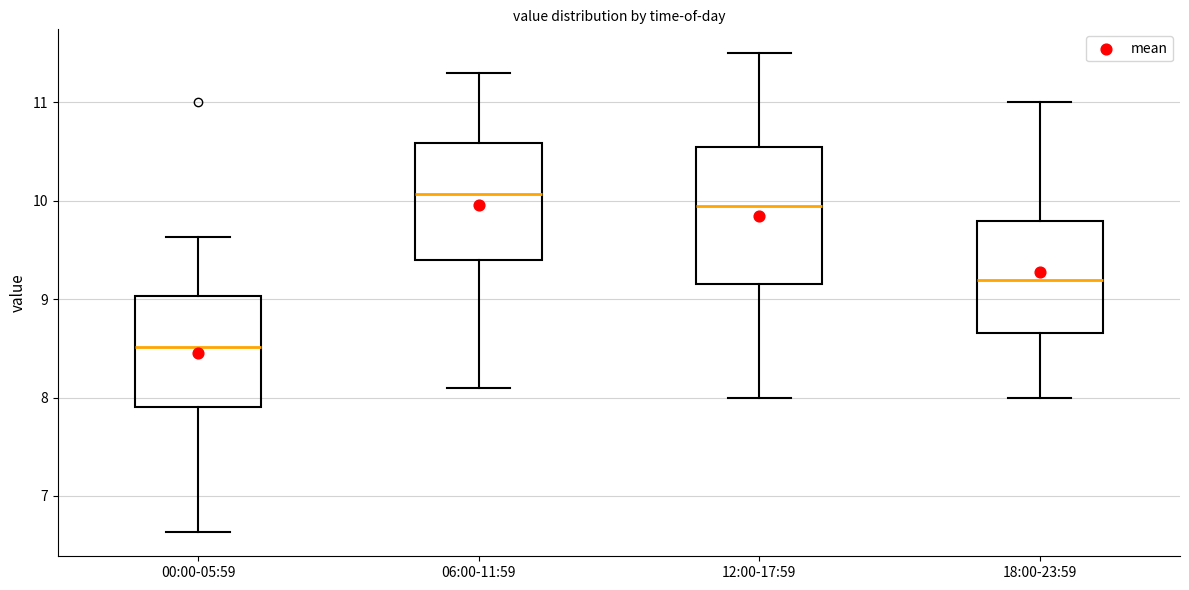

Which box is the tallest, from its lower edge to its upper edge?

12:00-17:59